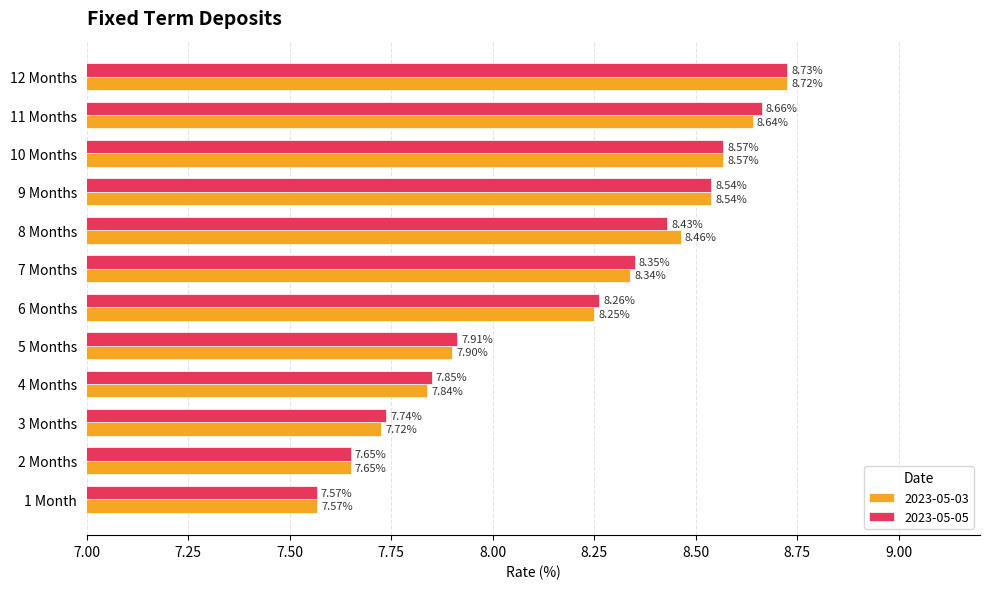

At which label is 2023-05-05 closest to 8?

5 Months